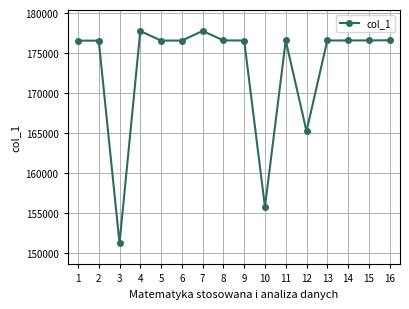

What value does the data have at 12, to the nearest 100?

165200